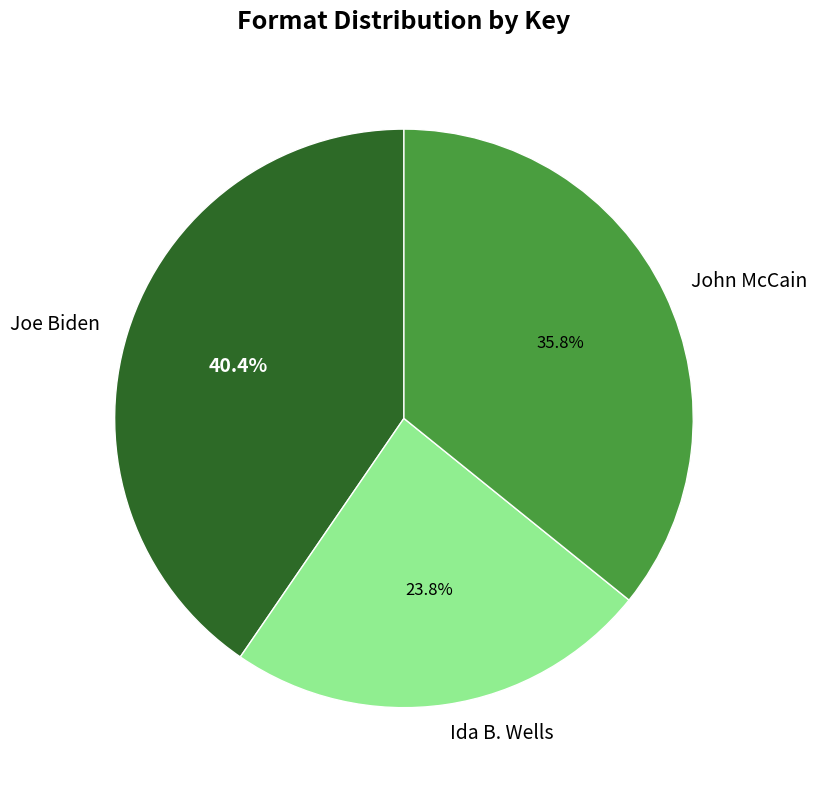

To the nearest percent, what is the combined percentage of John McCain and Joe Biden?

76%